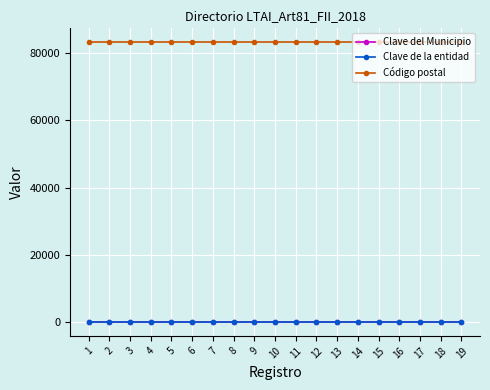

How many lines are shown in the chart?

3